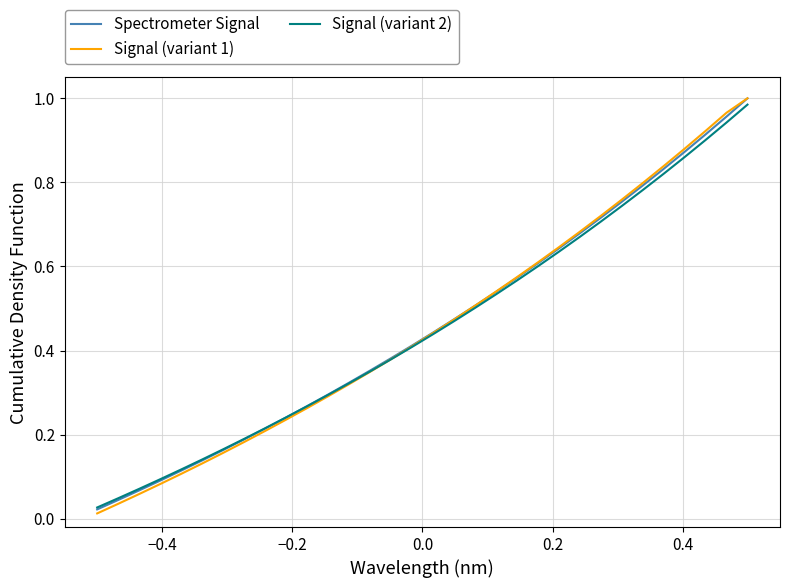

Which series has the largest range (max minus min)?

Signal (variant 1)